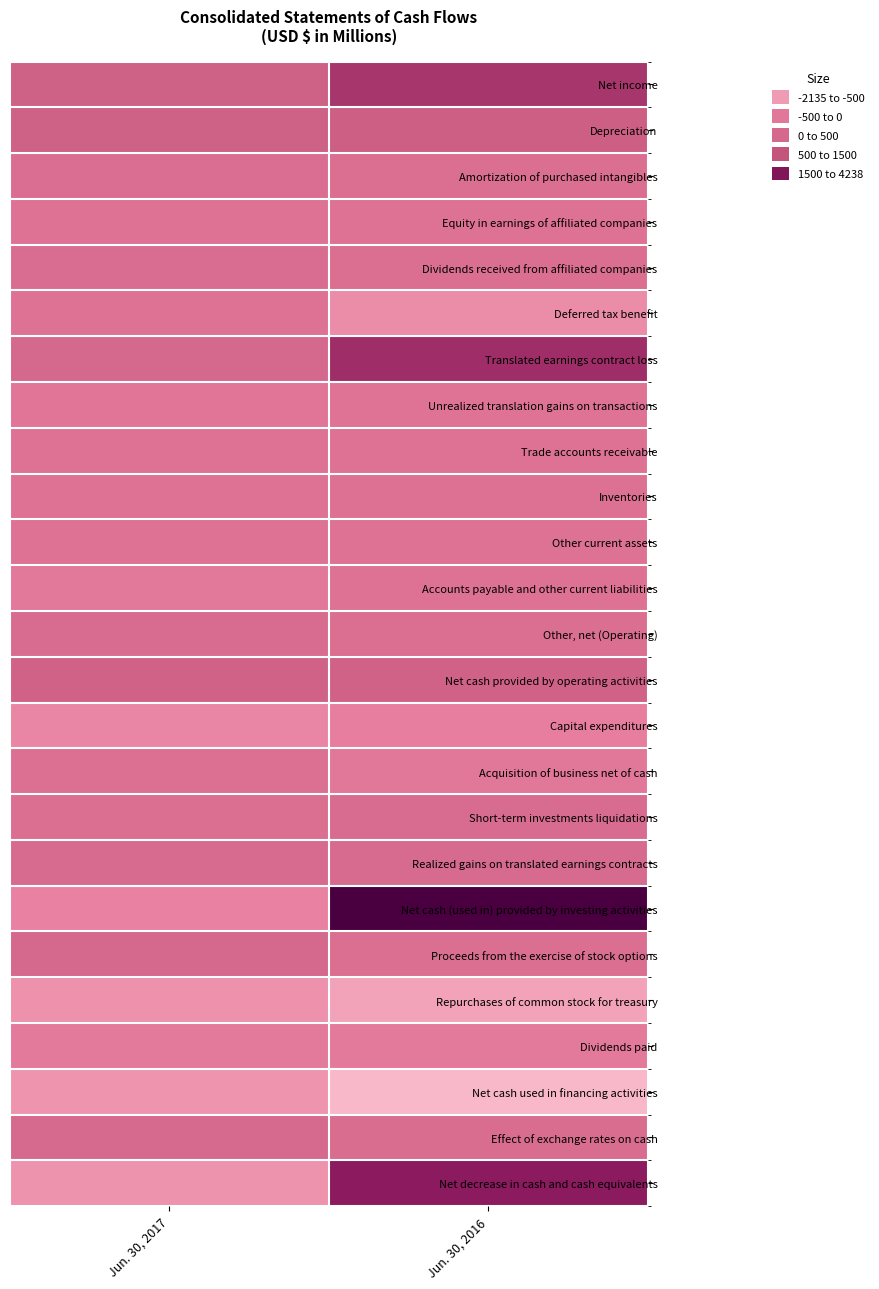

Between Jun. 30, 2016 and Jun. 30, 2017, which is larger?

Jun. 30, 2016